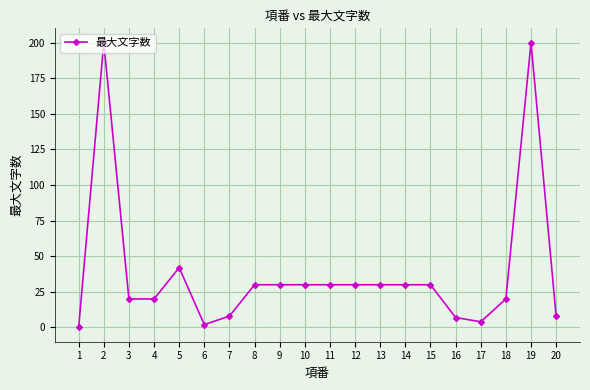

What is the difference between the second highest and second lowest values?

198